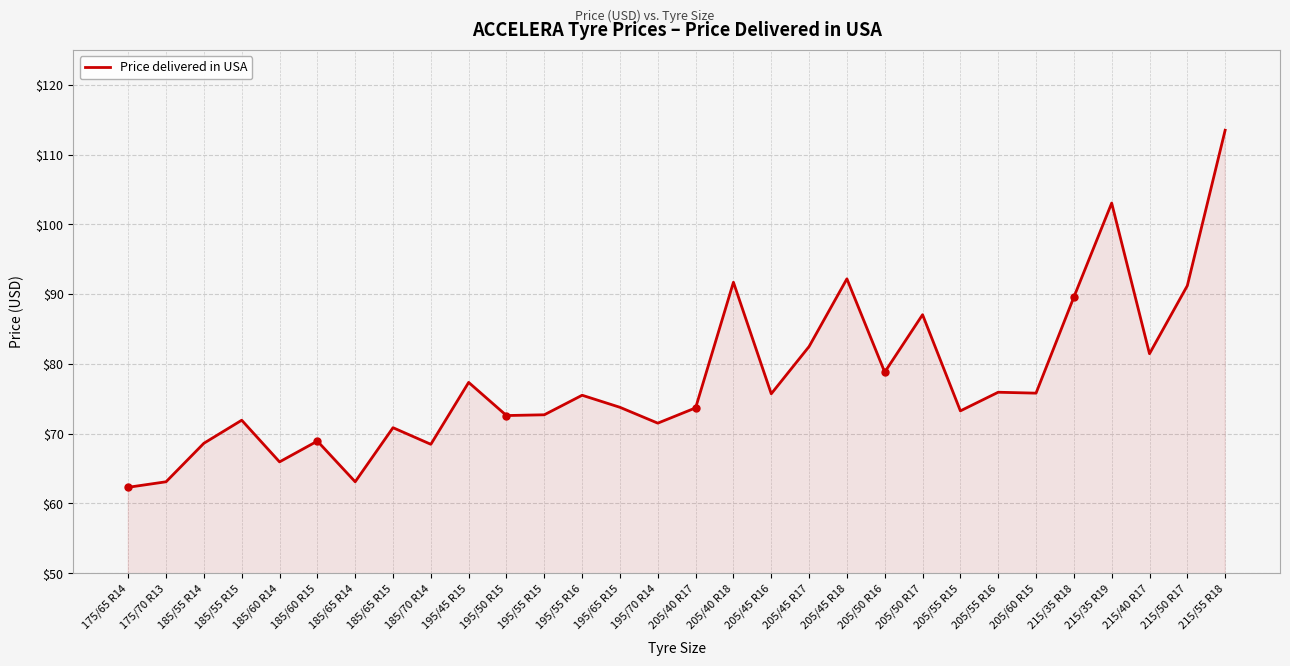

What is the maximum value shown in the chart?

113.5